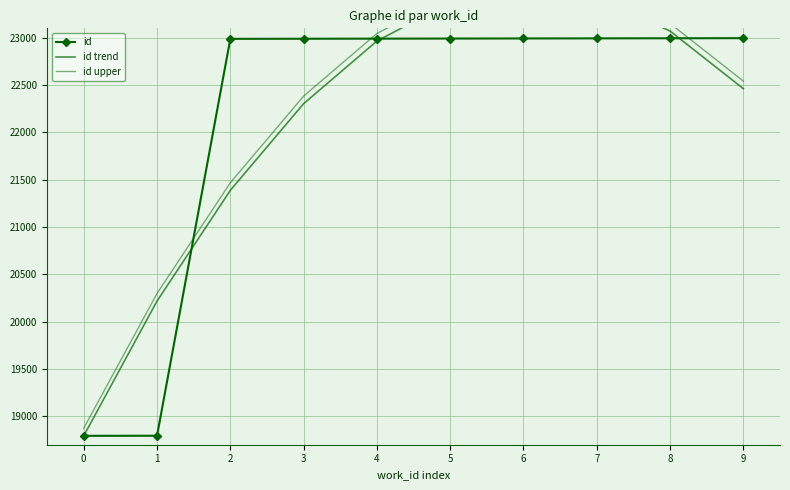

The id trend series shows 9172.5 at 3. True or false?

False